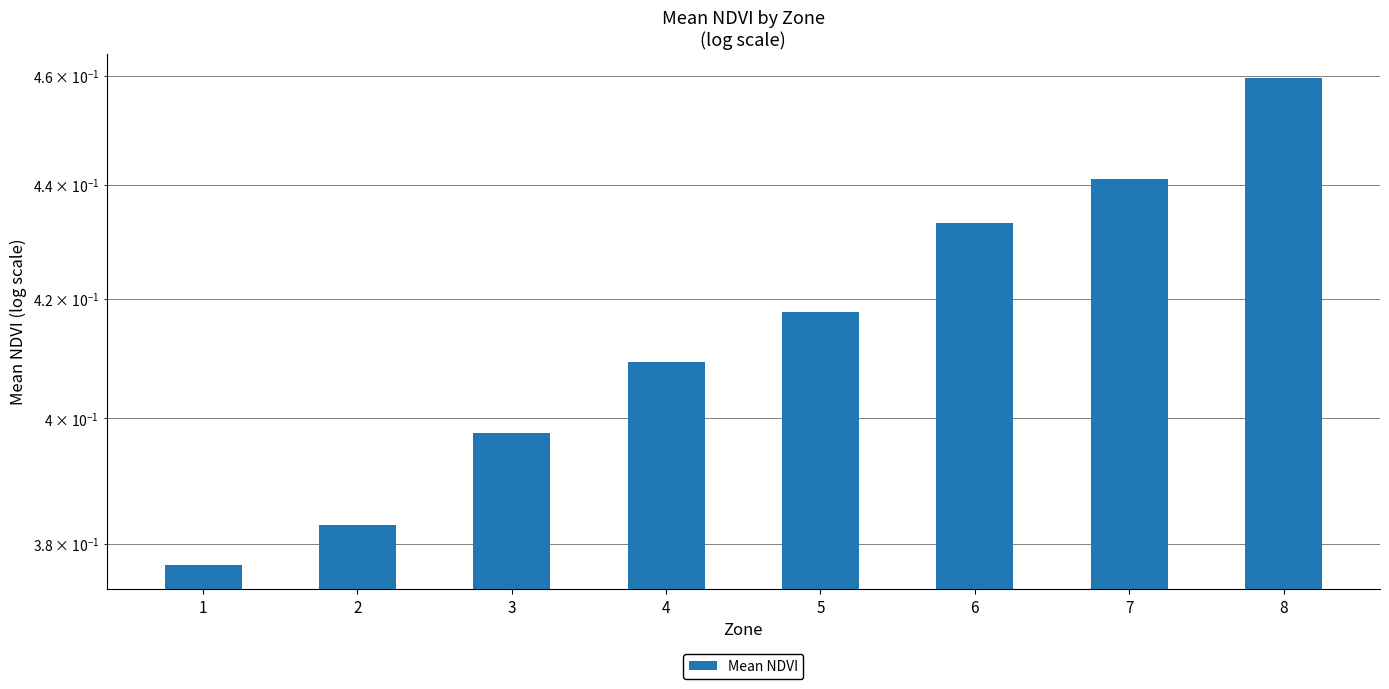

Are the bars horizontal?

No